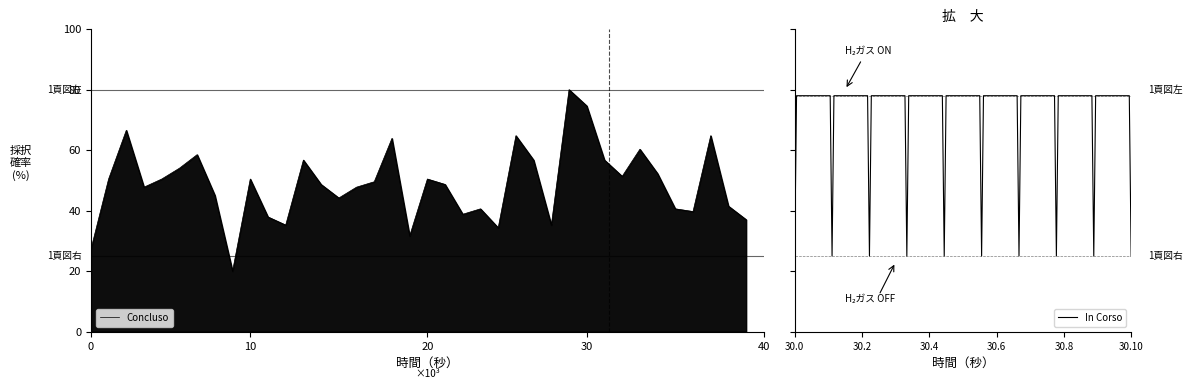

The chart shows a value of 17.4 at 35. True or false?

False